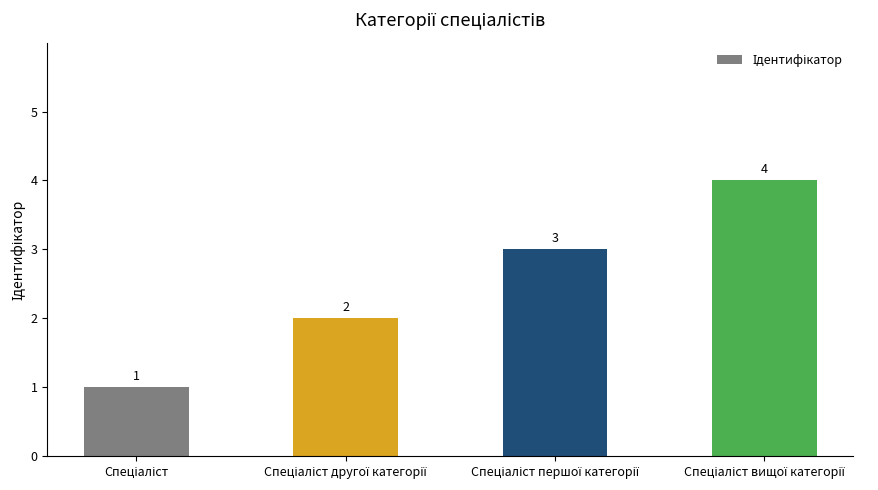

What is the smallest value displayed?

1